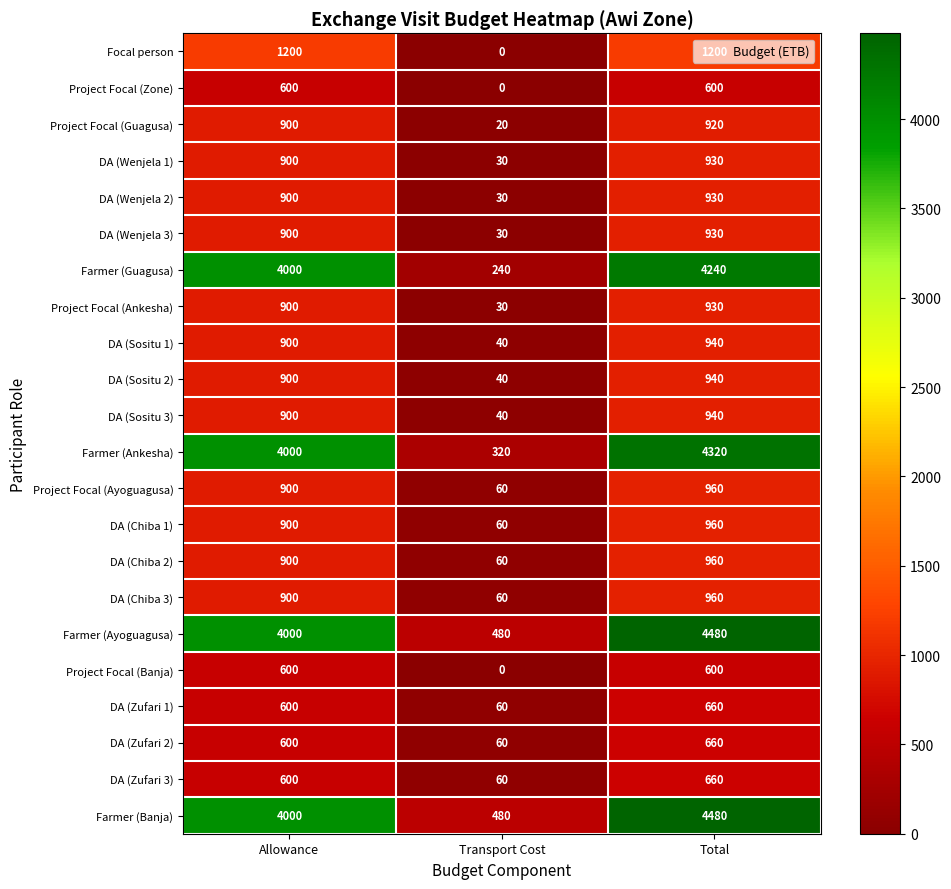

What is the minimum value for Project Focal (Guagusa)?

20